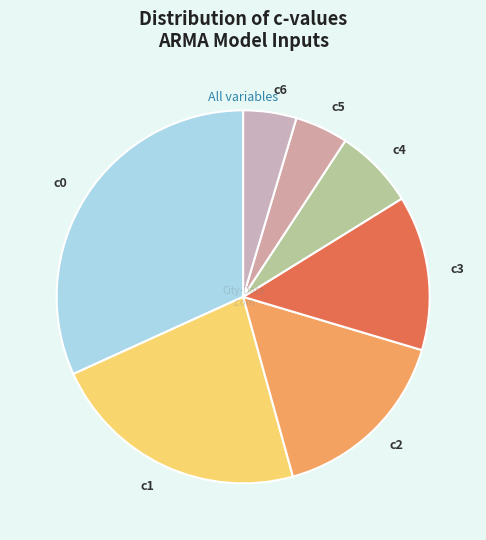

Count the number of slices in the pie.

7